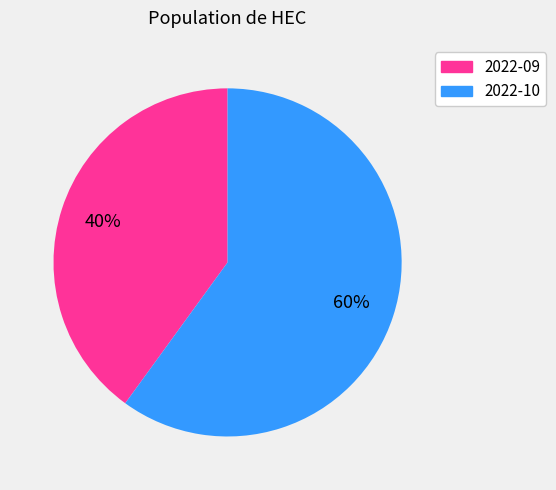

To the nearest percent, what is the difference between the largest and smallest slice percentages?

20%